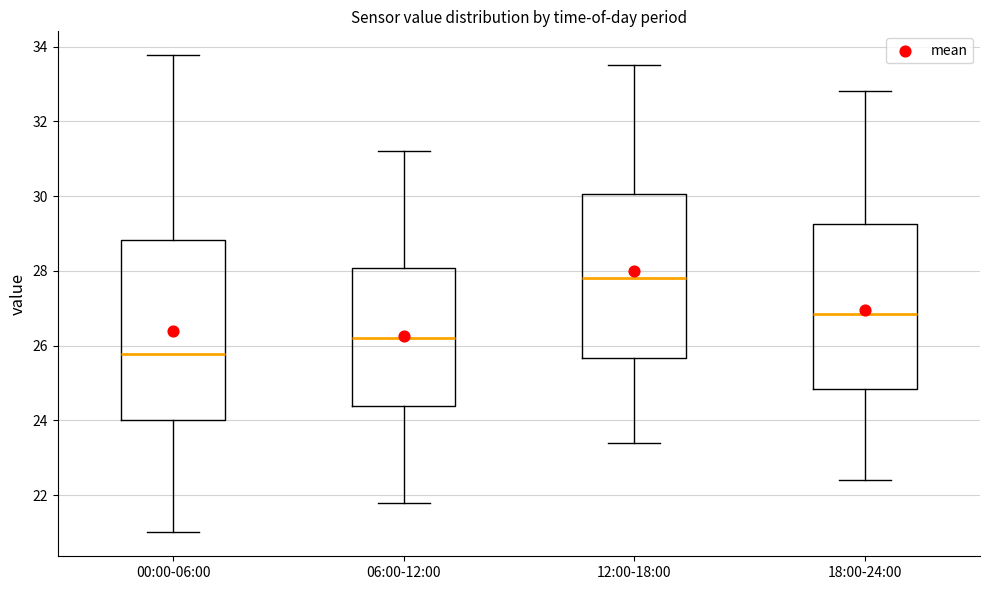

Where is the lower edge of the box for 12:00-18:00 on the y-axis? The values are not printed on the chart, so give them approximately, as read against the axis.

25.6